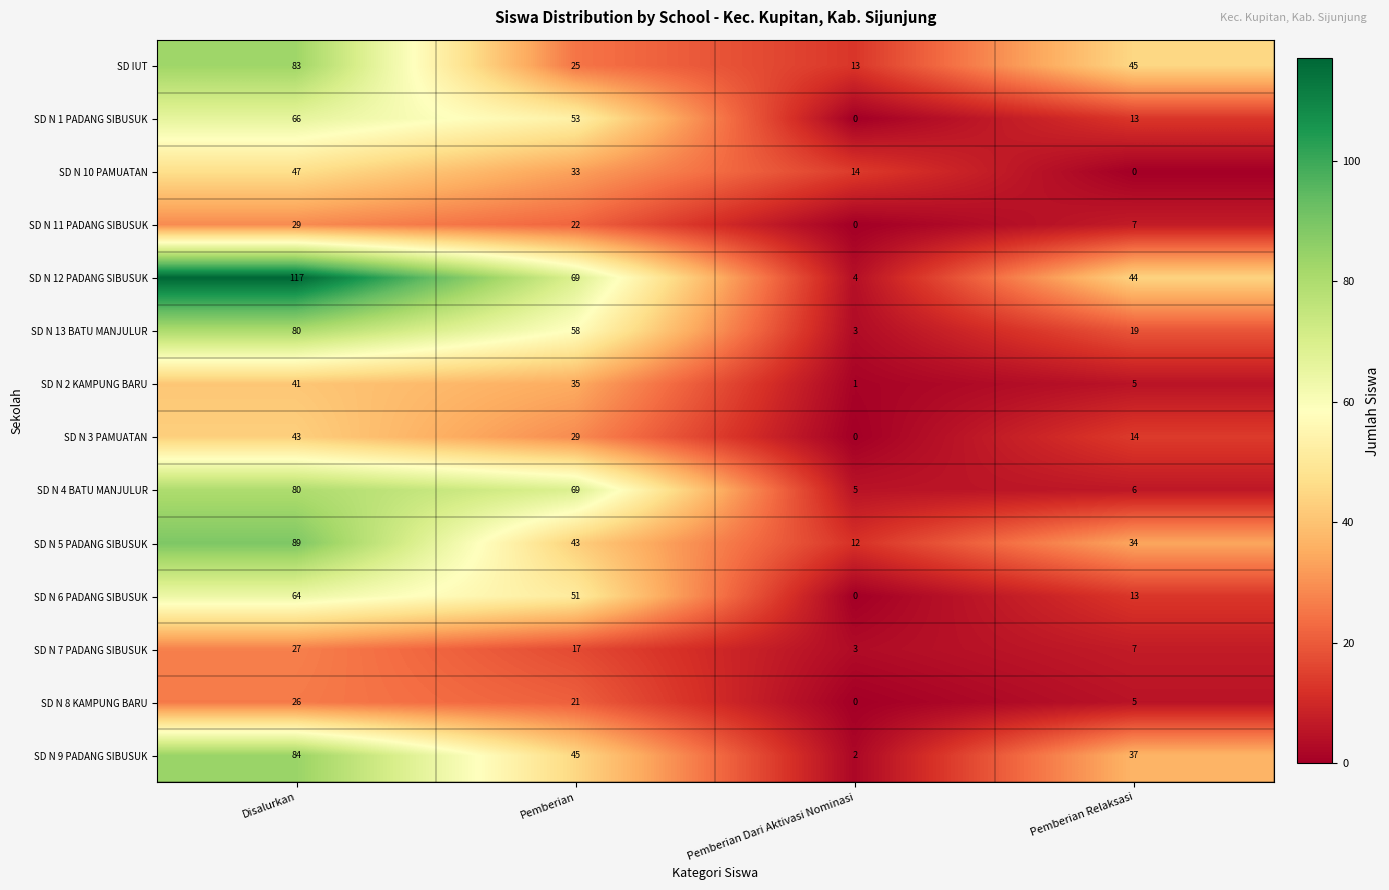

At how many categories does at least one series exceed 105?

1